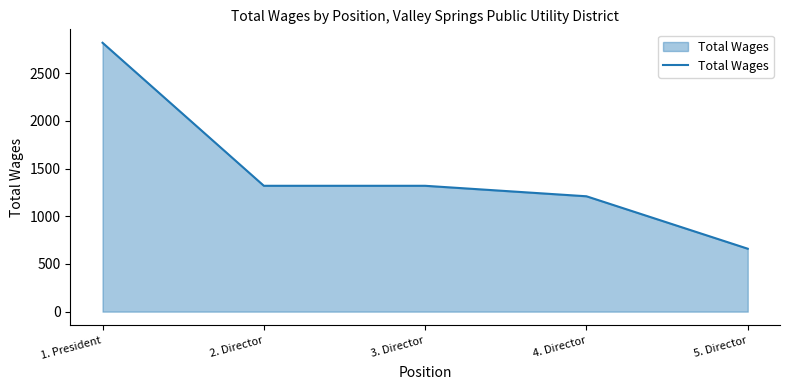

What position from the right is 1. President?

5